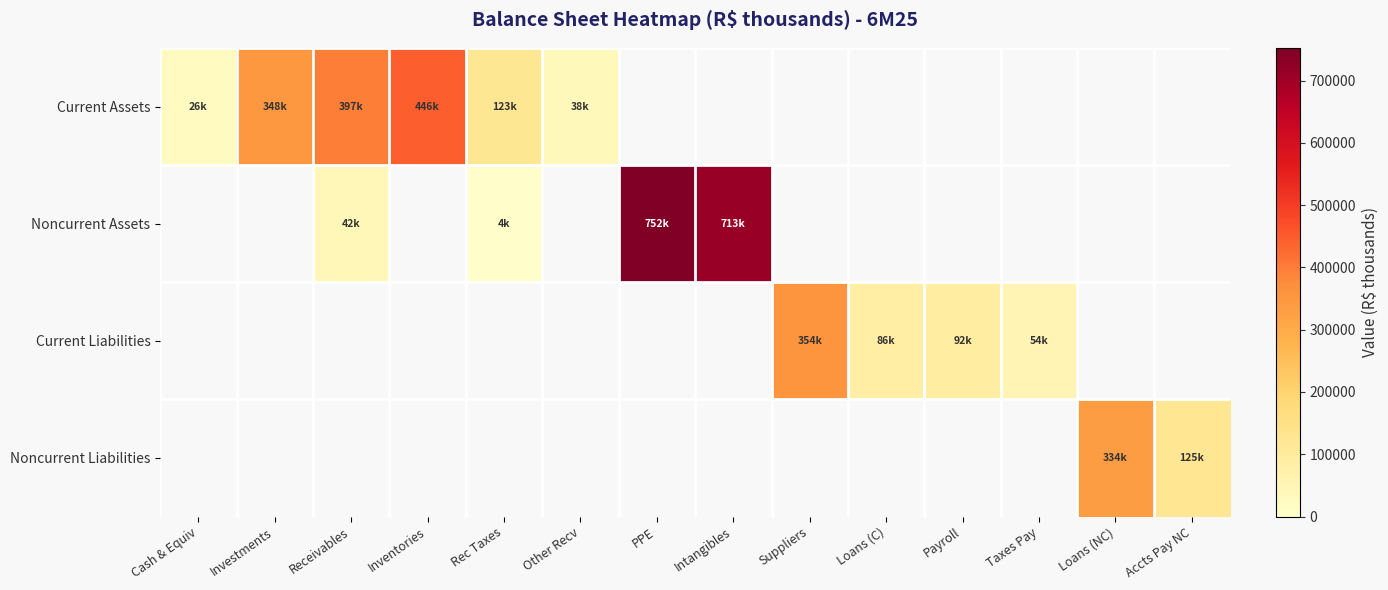

Count the number of categories in the chart.

14